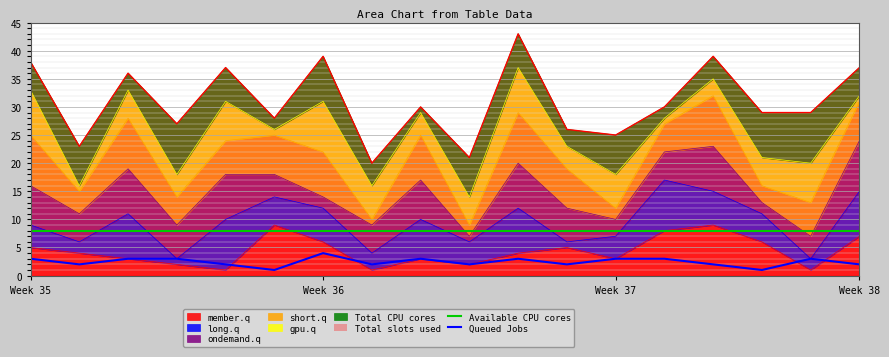

Reading left to right, what are all the values shown in this chart?

Available CPU cores: 8	8	8	8	8	8	8	8	8	8	8	8	8	8	8	8	8	8
Queued Jobs: 3	2	3	3	2	1	4	2	3	2	3	2	3	3	2	1	3	2